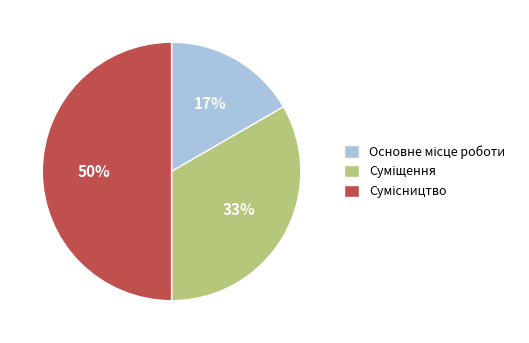

To the nearest percent, what is the average slice percentage?

33%